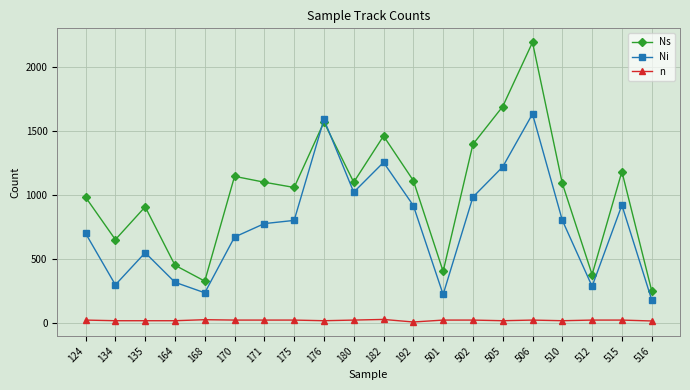

The Ns series shows 984 at 124. True or false?

True